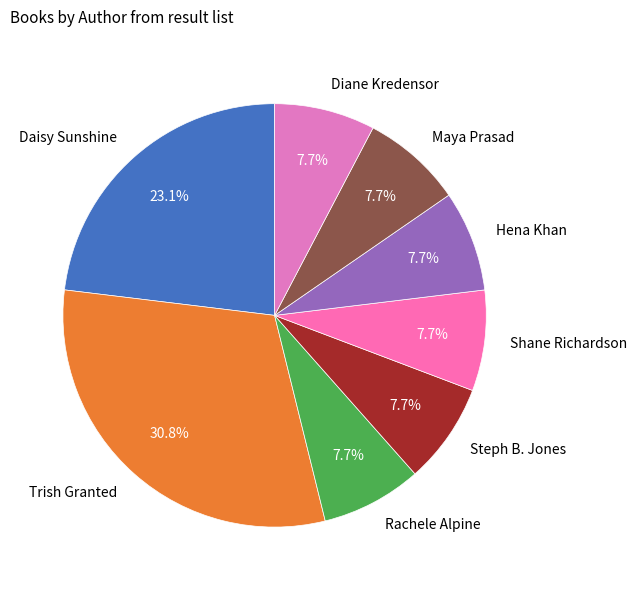

Which has a higher value, Trish Granted or Maya Prasad?

Trish Granted